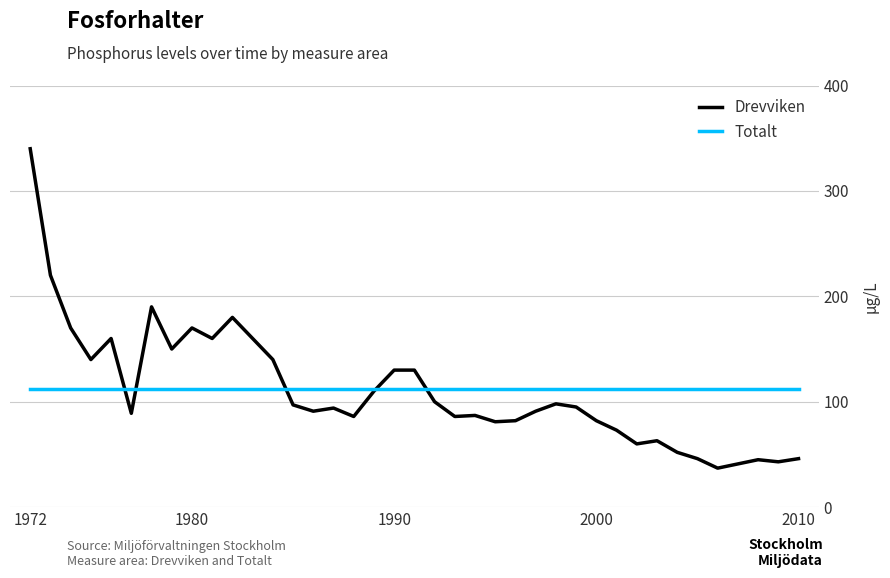

Which series has the widest spread of values?

Drevviken